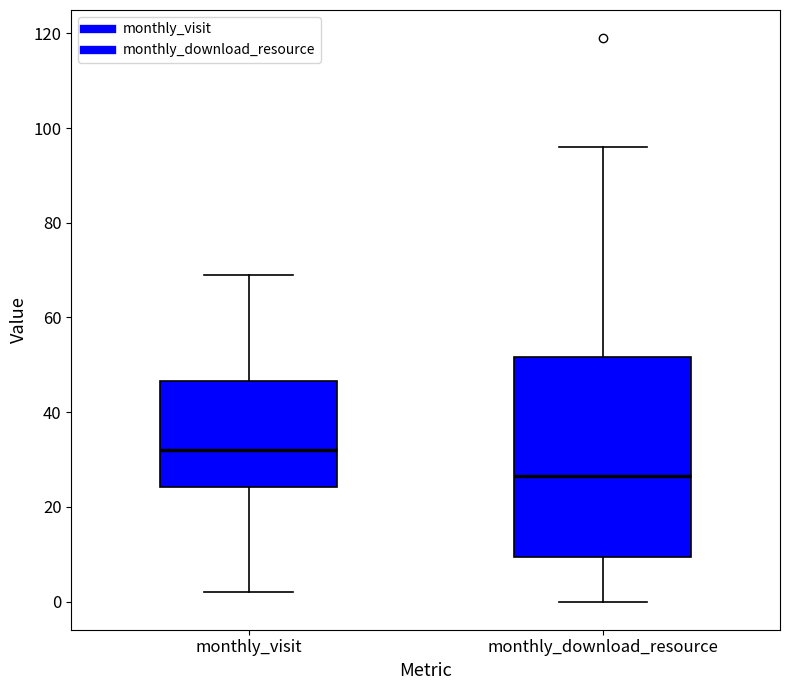

Reading left to right, read every box against the y-axis: the position of its median line, the range the box covers, and the ends of its whiskers. The values are not printed on the chart, so give them approximately, as read against the axis.

monthly_visit: median 32, box 24 to 46, whiskers 2 to 70
monthly_download_resource: median 26, box 10 to 52, whiskers 0 to 96